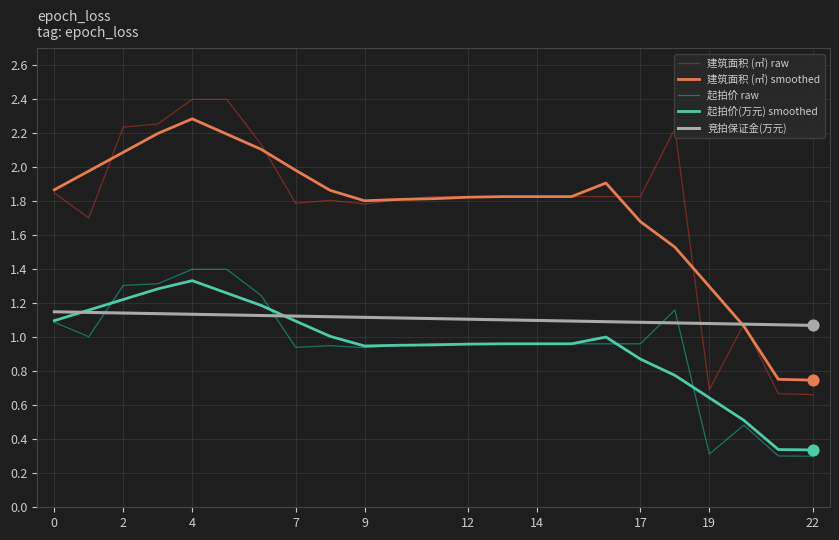

What are all the series names shown in the legend?

建筑面积 (㎡) raw, 建筑面积 (㎡) smoothed, 起拍价 raw, 起拍价(万元) smoothed, 竞拍保证金(万元)